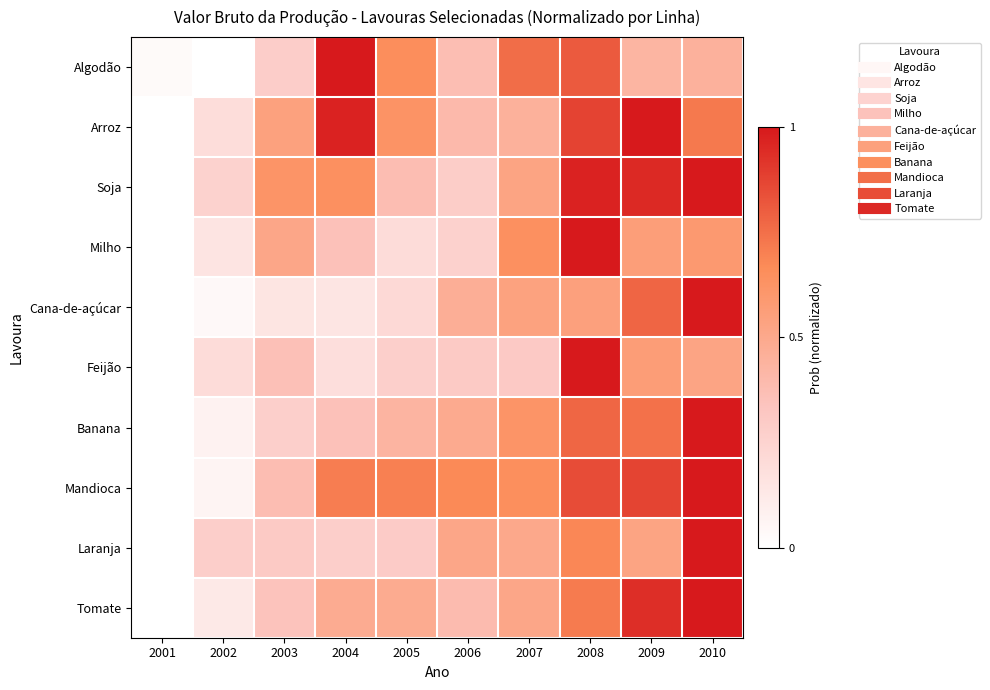

Which series has the largest total across all categories?

Mandioca